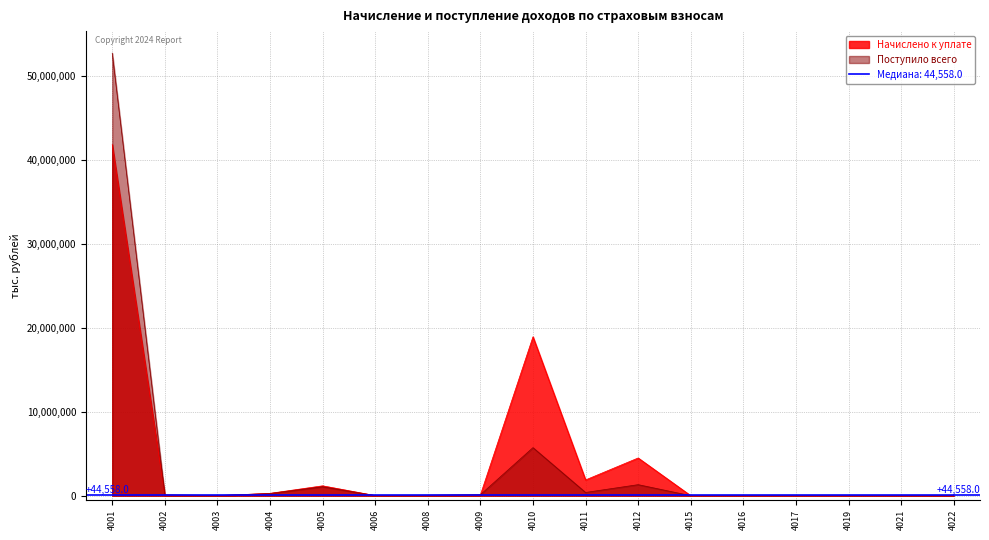

Reading left to right, what are all the values shown in this chart?

Начислено к уплате: 41807205	54989	2237	281117	1176407	14835	44558	89611	18919848	1878494	4491702	534	82	131	17	15829	32490
Поступило всего: 52684128	99718	19546	260204	1068611	10207	51755	115963	5724632	386821	1314501	104	-14	26	0	0	0